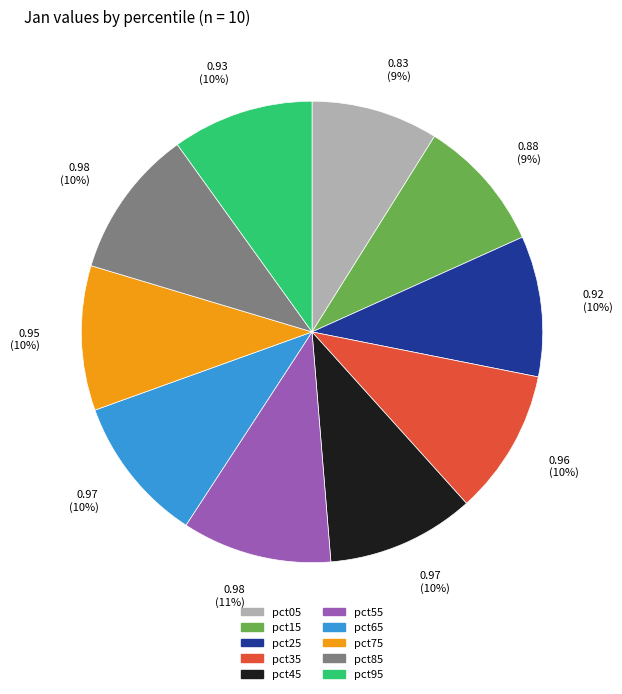

To the nearest percent, what percentage of the pie is pct25?

10%